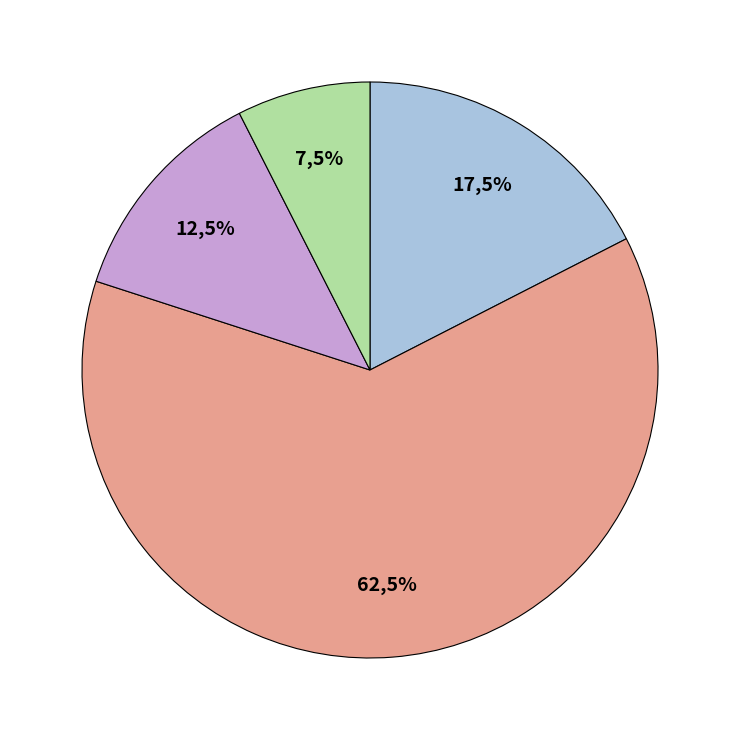

Does 19 represent more than half of the total?

No